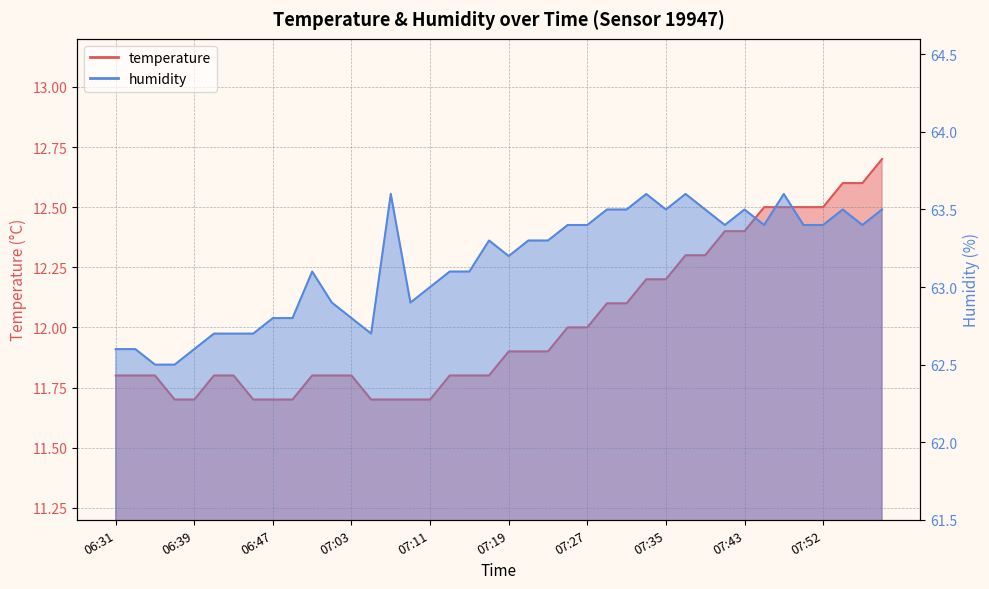

What is the label of the 38th point from the left?

07:54